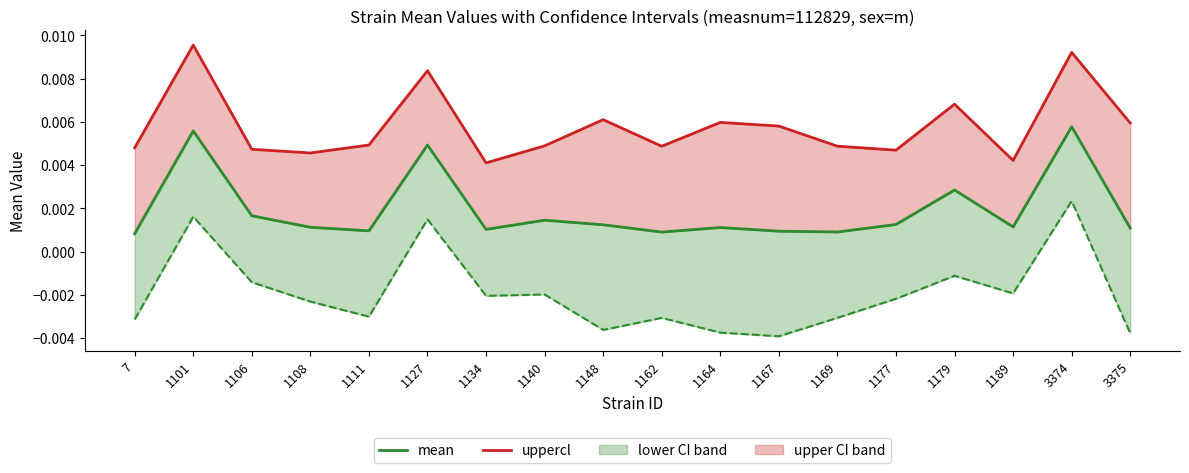

Between 1169 and 3375, which is larger?

3375